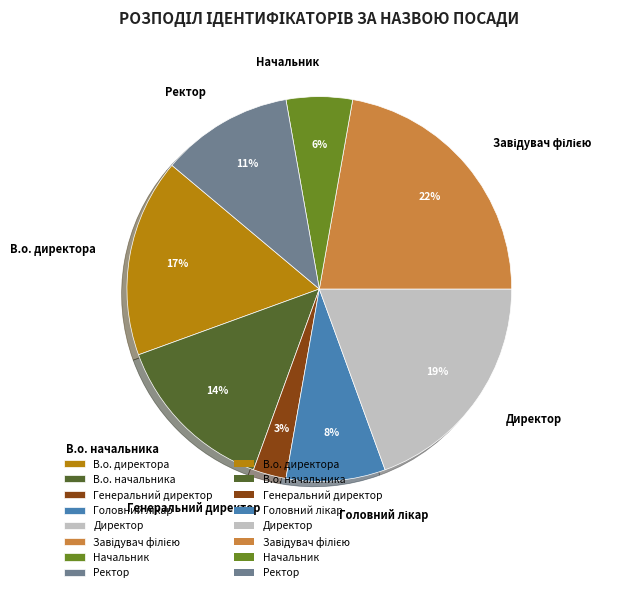

Is Директор the majority of the pie?

No